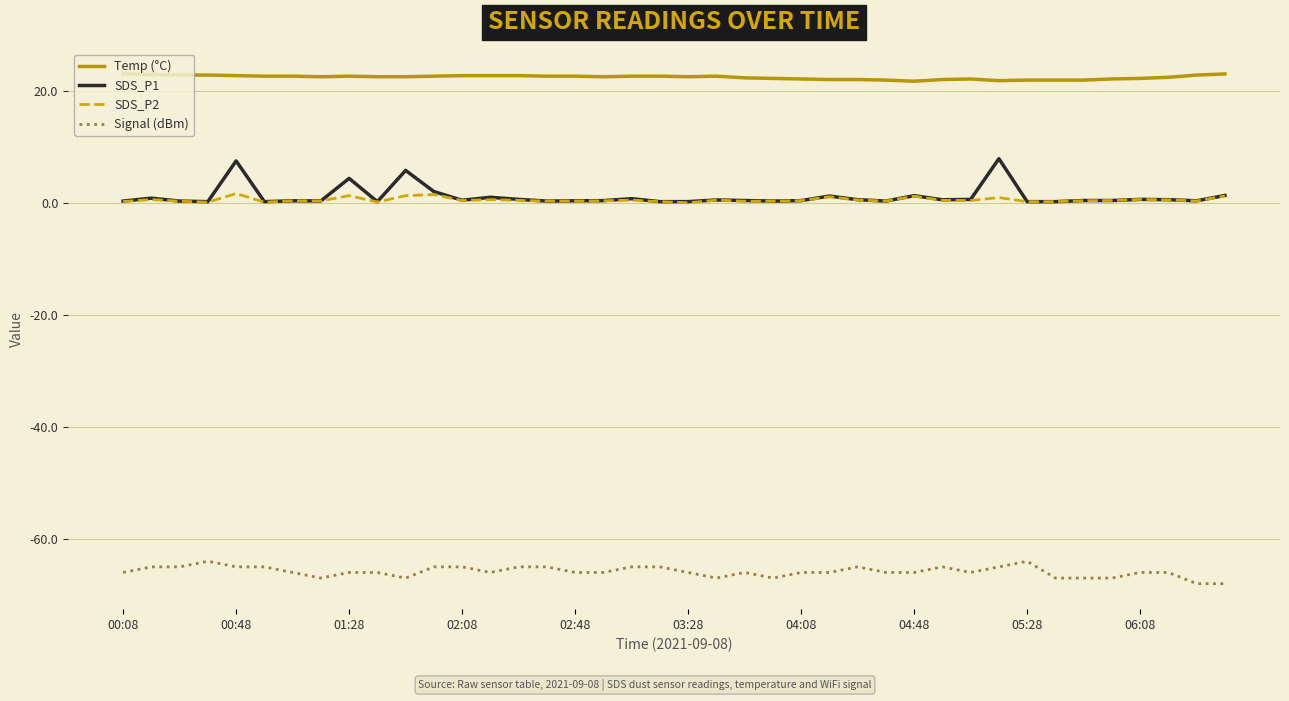

What is the minimum value shown in the chart?

-68.0